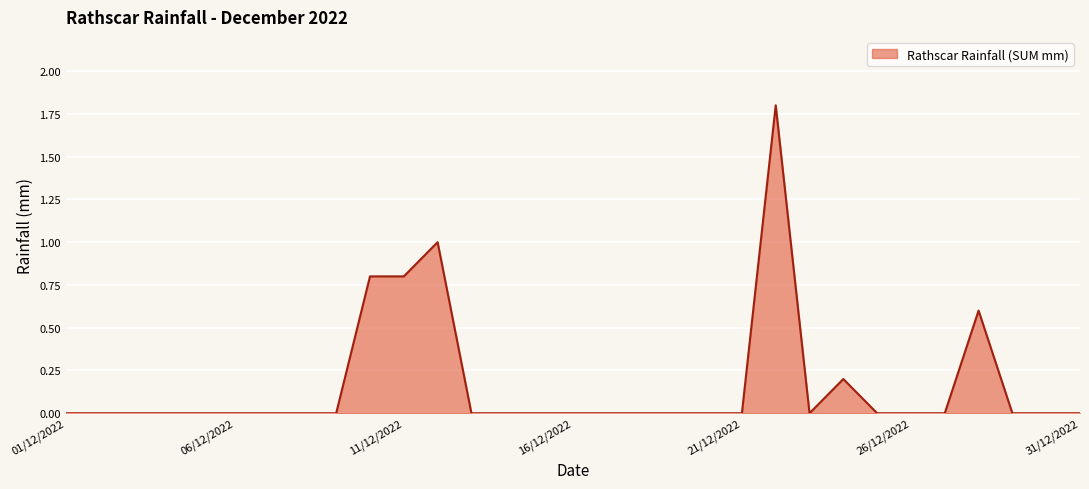

What is the difference between the maximum and minimum values?

1.8